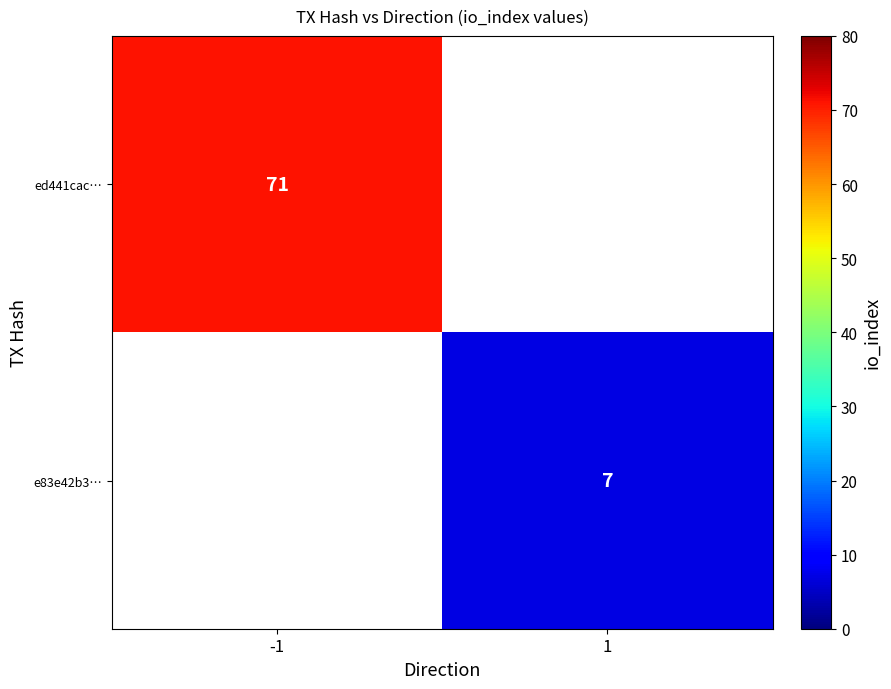

At how many categories does at least one series exceed 64?

1